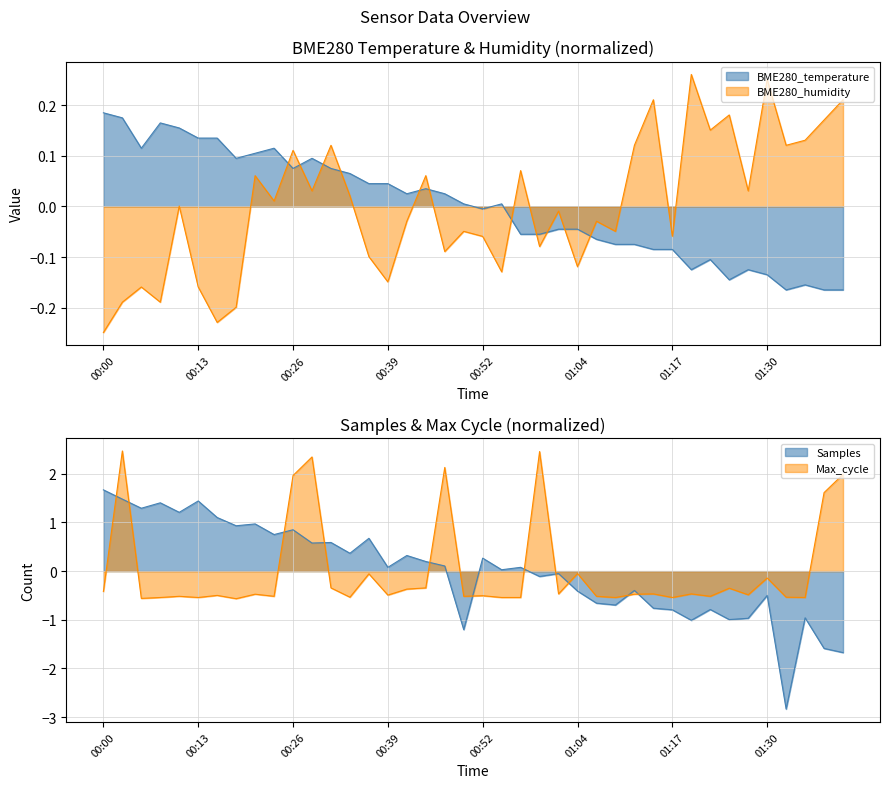

At which category is the sum across all series the highest?

00:03